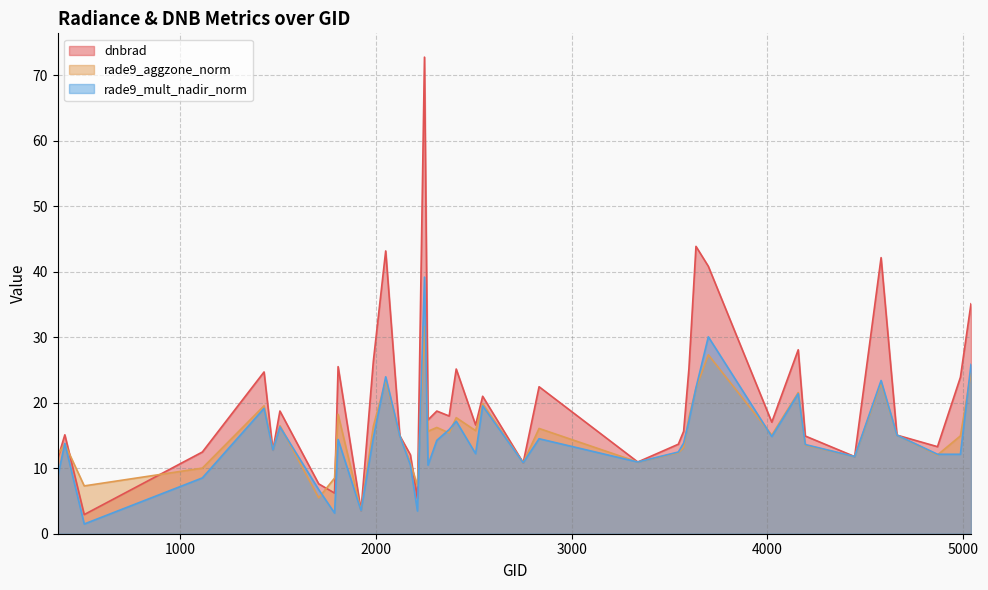

Reading left to right, what are all the values shown in this chart?

dnbrad: 377=11.5	413=15.1	512=2.9	1115=12.5	1430=24.7	1475=12.8	1511=18.7	1709=7.6	1790=6.2	1808=25.5	1925=3.5	1988=26.3	2051=43.2	2123=15.0	2177=12.1	2213=5.4	2249=72.8	2267=17.4	2312=18.7	2375=18.0	2411=25.1	2510=16.6	2546=21.0	2753=10.8	2834=22.4	3338=11.0	3545=13.7	3572=15.6	3599=25.2	3635=43.9	3698=40.8	4022=17.0	4157=28.1	4193=14.9	4445=11.8	4580=42.2	4661=15.1	4868=13.3	4985=23.9	5039=35.1
rade9_aggzone_norm: 377=12.1	413=13.7	512=7.3	1115=10.0	1430=19.5	1475=12.8	1511=16.5	1709=5.5	1790=8.5	1808=18.2	1925=3.5	1988=16.4	2051=23.4	2123=15.0	2177=10.9	2213=7.3	2249=31.6	2267=15.6	2312=16.2	2375=15.4	2411=17.7	2510=15.7	2546=19.9	2753=10.8	2834=16.1	3338=10.9	3545=12.4	3572=13.2	3599=17.7	3635=22.2	3698=27.3	4022=15.1	4157=21.6	4193=13.5	4445=11.8	4580=23.0	4661=15.1	4868=12.0	4985=14.9	5039=24.6
rade9_mult_nadir_norm: 377=8.8	413=13.8	512=1.5	1115=8.5	1430=19.1	1475=12.8	1511=16.3	1709=6.7	1790=3.2	1808=14.4	1925=3.5	1988=14.7	2051=24.0	2123=15.0	2177=10.5	2213=3.5	2249=39.2	2267=10.5	2312=14.3	2375=15.9	2411=17.2	2510=12.2	2546=19.5	2753=10.8	2834=14.5	3338=10.9	3545=12.5	3572=13.8	3599=17.2	3635=22.3	3698=30.1	4022=14.8	4157=21.4	4193=13.6	4445=11.8	4580=23.4	4661=15.1	4868=12.1	4985=12.1	5039=25.9